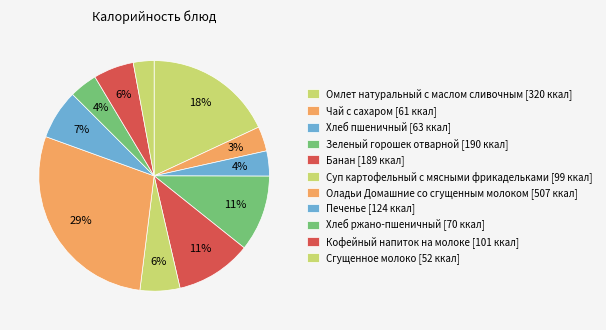

Is Банан the majority of the pie?

No